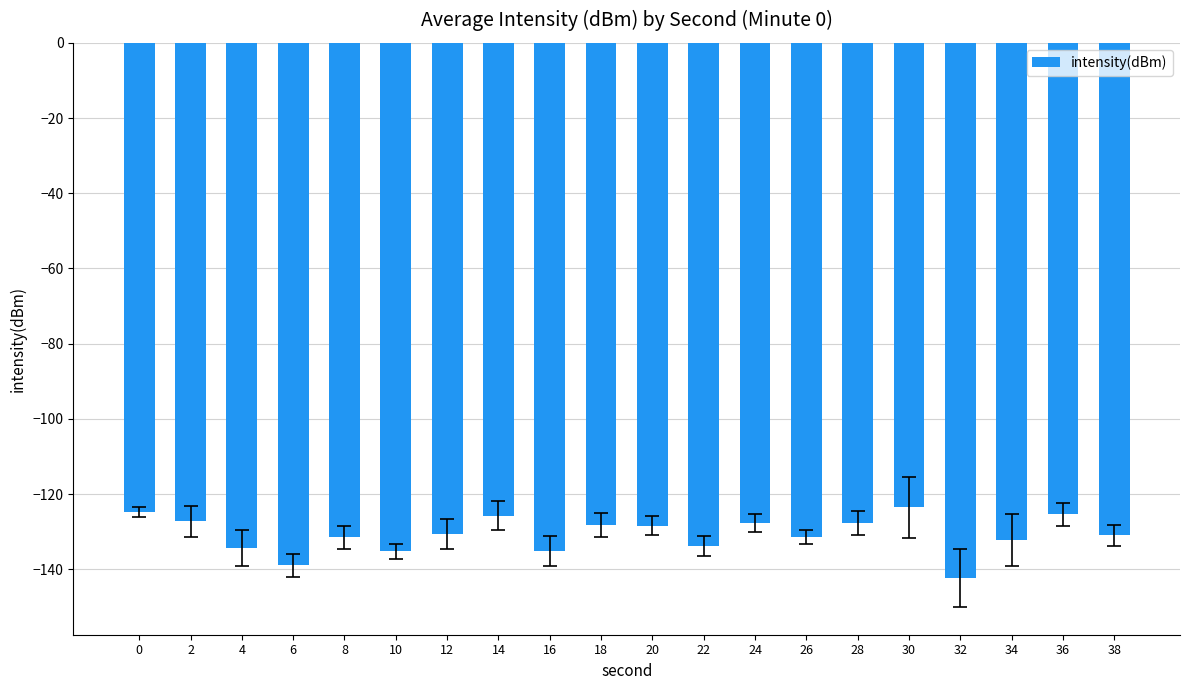

Read the value at 4.

-134.2